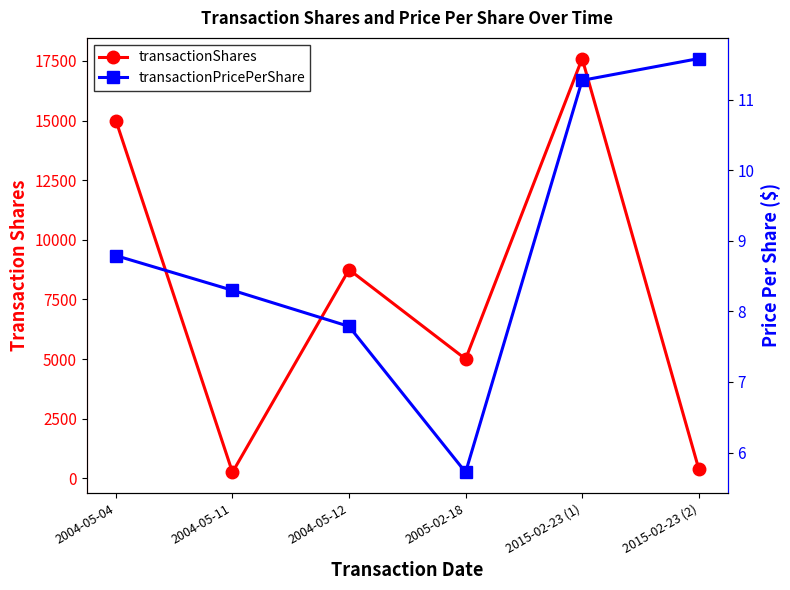

What is the minimum value for transactionShares?

250.0